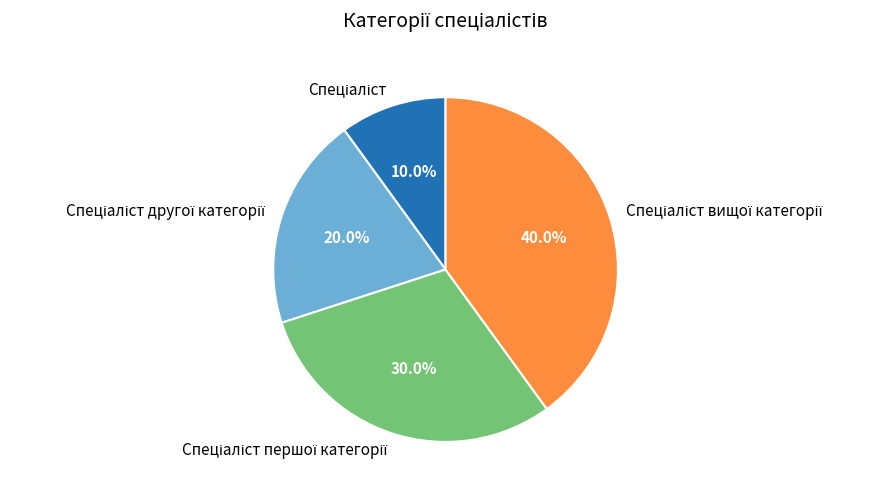

Is there any slice that represents more than half of the pie?

No